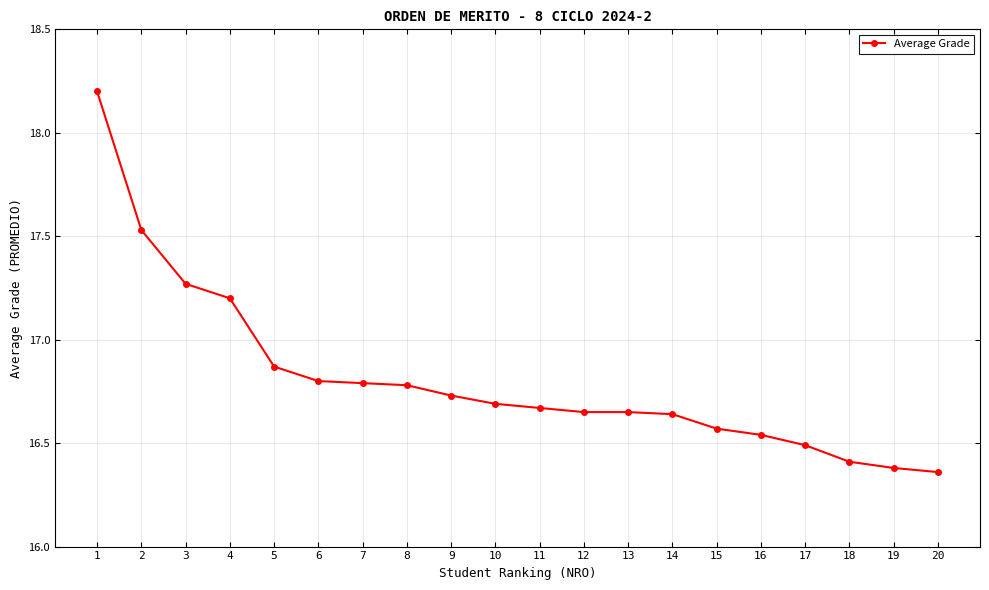

What is the value of the 1st point from the left?

18.2